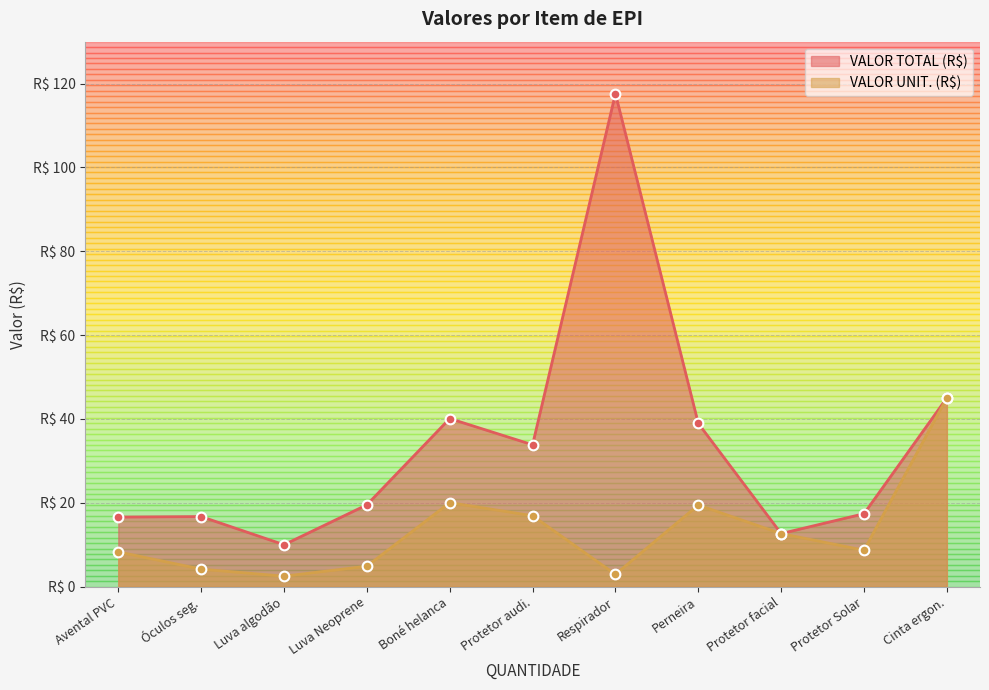

Between Óculos seg. and Luva Neoprene, which series saw the biggest shift?

VALOR TOTAL (R$)